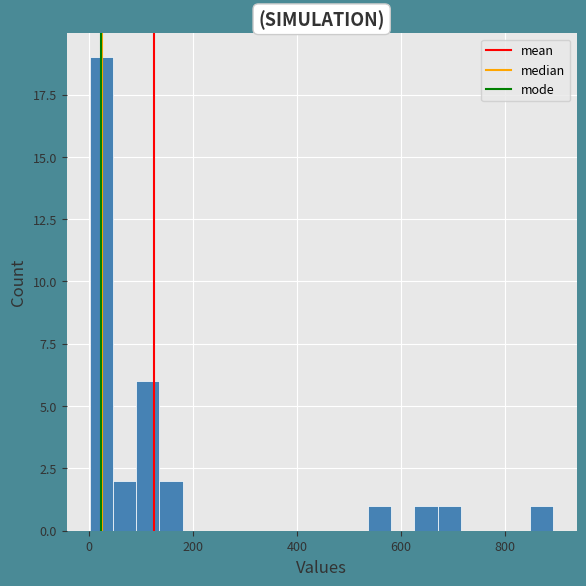

Read against the x-axis, roughly where is the centre of the tallest bar?

20